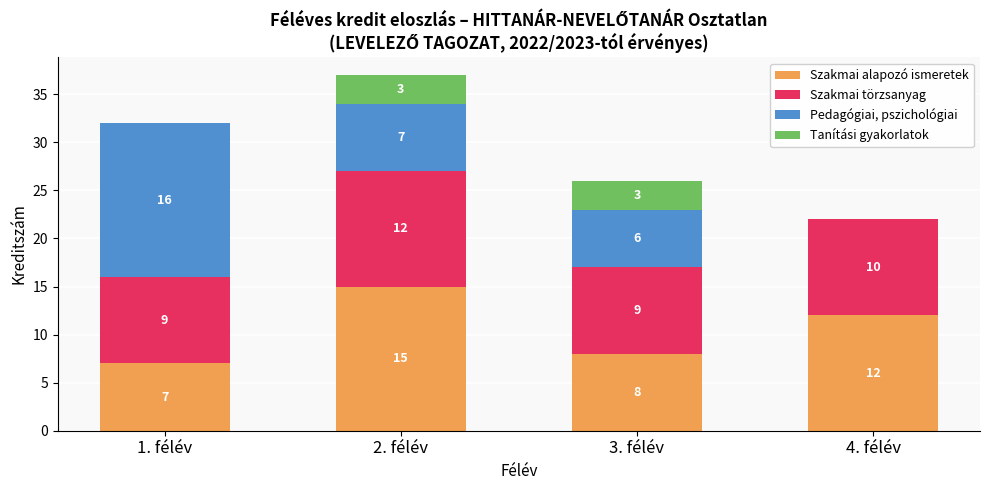

What are all the series names shown in the legend?

Szakmai alapozó ismeretek, Szakmai törzsanyag, Pedagógiai, pszichológiai, Tanítási gyakorlatok